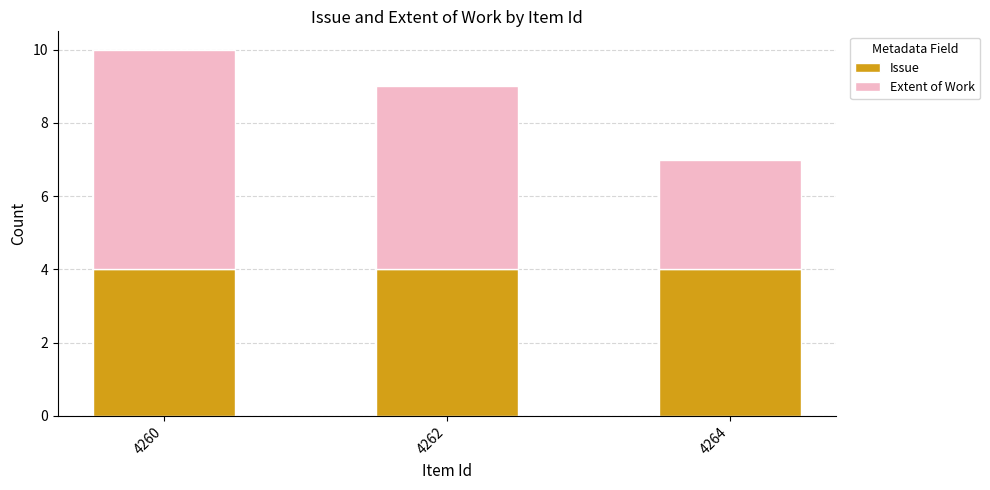

What is the sum of the Issue values at 4262 and 4260?

8